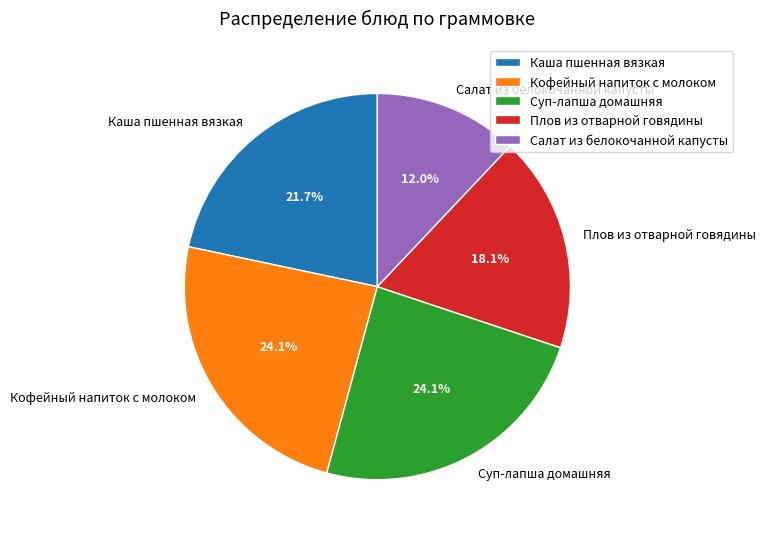

How many segments does this pie chart have?

5